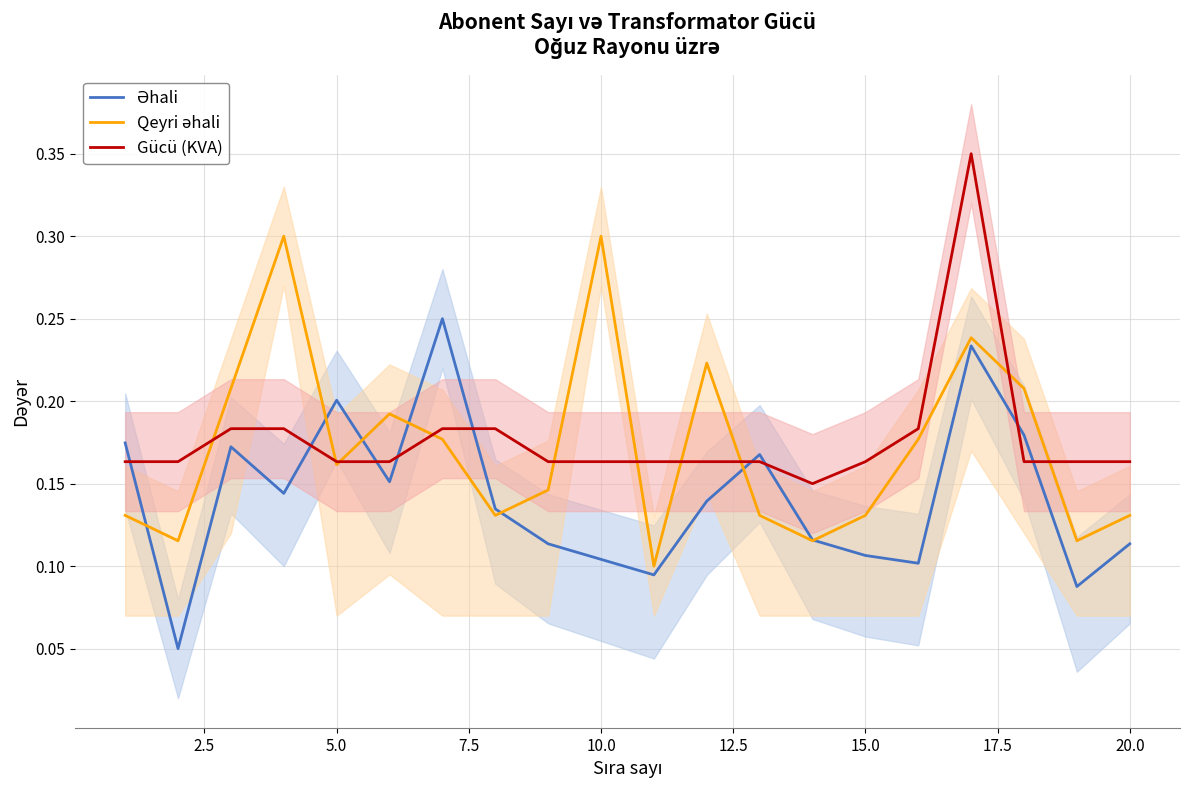

True or false: Gücü (KVA) has a value of 0.3 at 5.0.

False